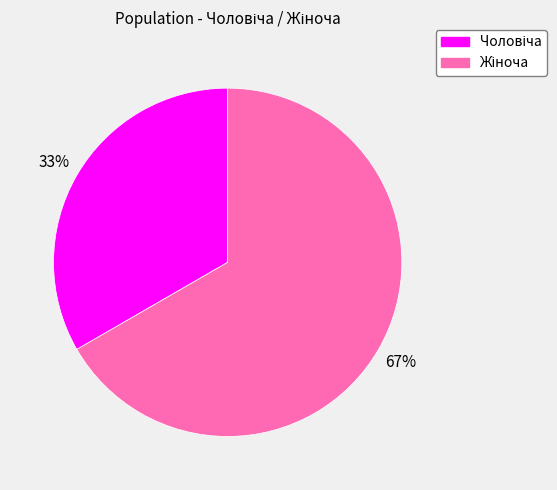

Is there any slice that represents more than half of the pie?

Yes